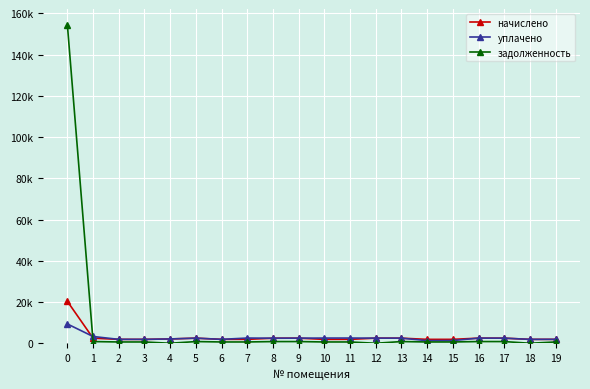

Is this an area chart (filled region under the line)?

No